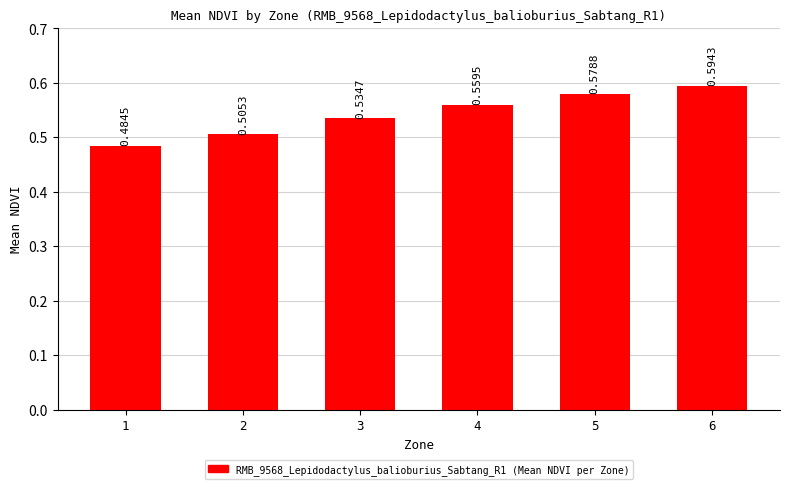

What is the sum of the values at 3 and 6?

1.1